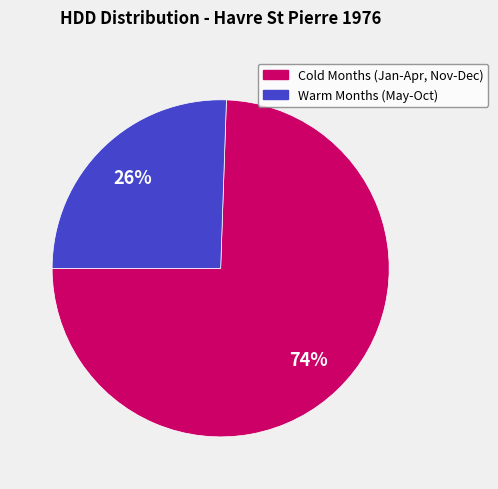

Do Warm Months (May-Oct) and Cold Months (Jan-Apr, Nov-Dec) together represent more than half of the pie?

Yes